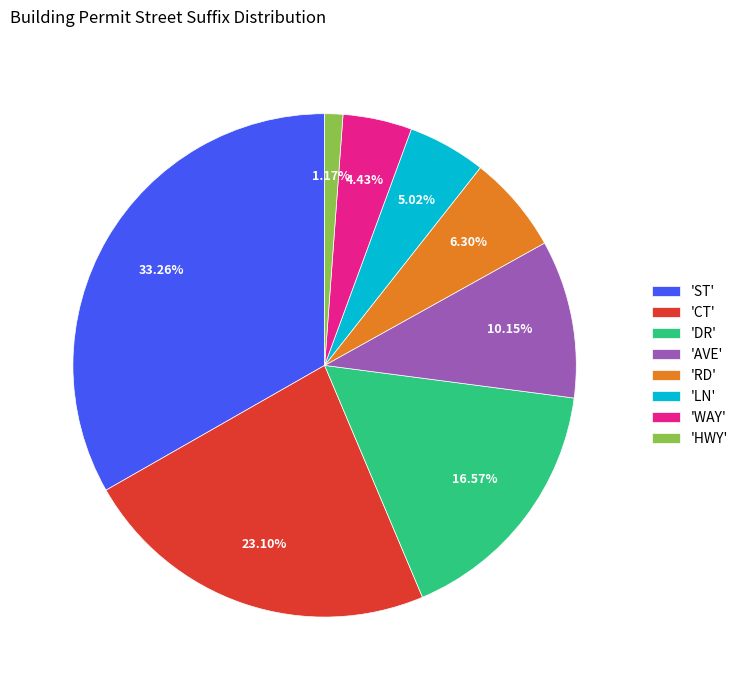

Rank the categories by value from lowest to highest.

'HWY', 'WAY', 'LN', 'RD', 'AVE', 'DR', 'CT', 'ST'